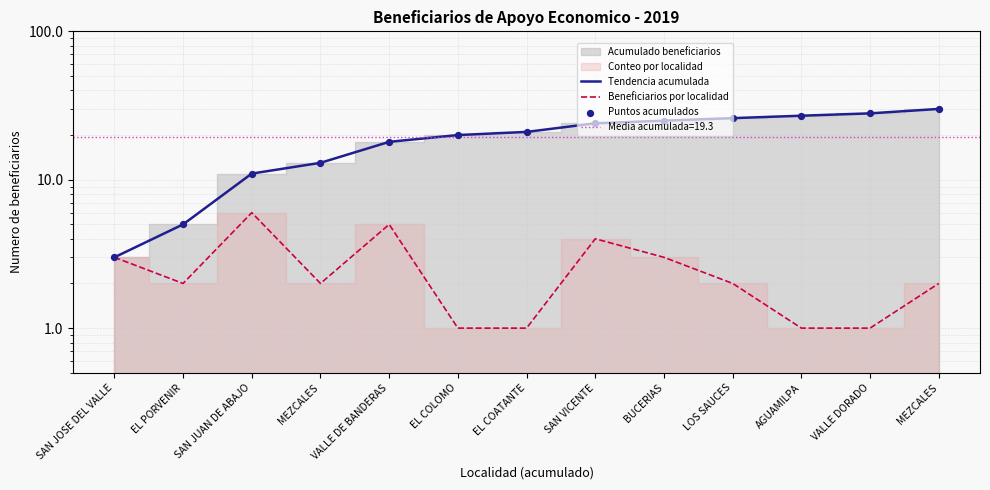

Which series has the widest spread of Y values?

Tendencia acumulada